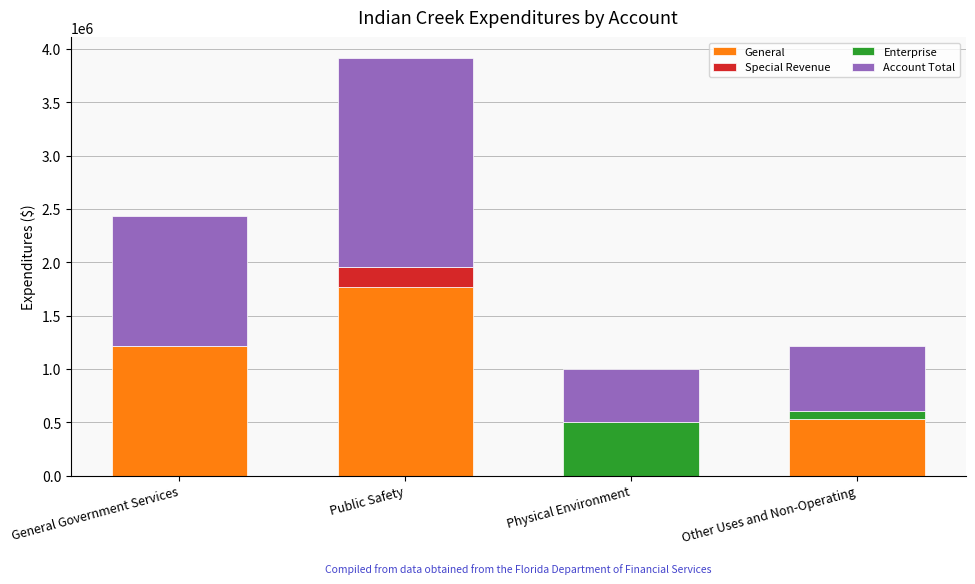

Which series changed the most between General Government Services and Other Uses and Non-Operating?

General